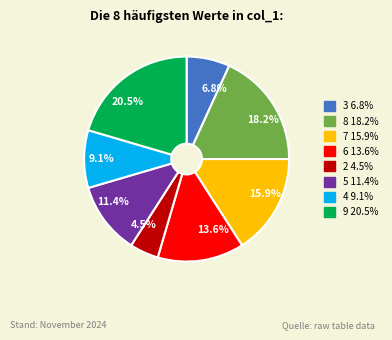

How many segments does this pie chart have?

8